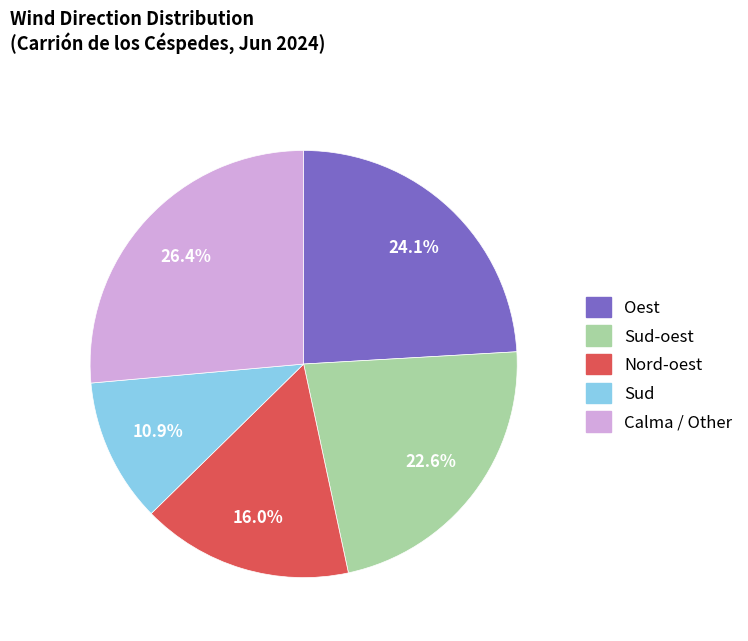

Is there any slice that represents more than half of the pie?

No